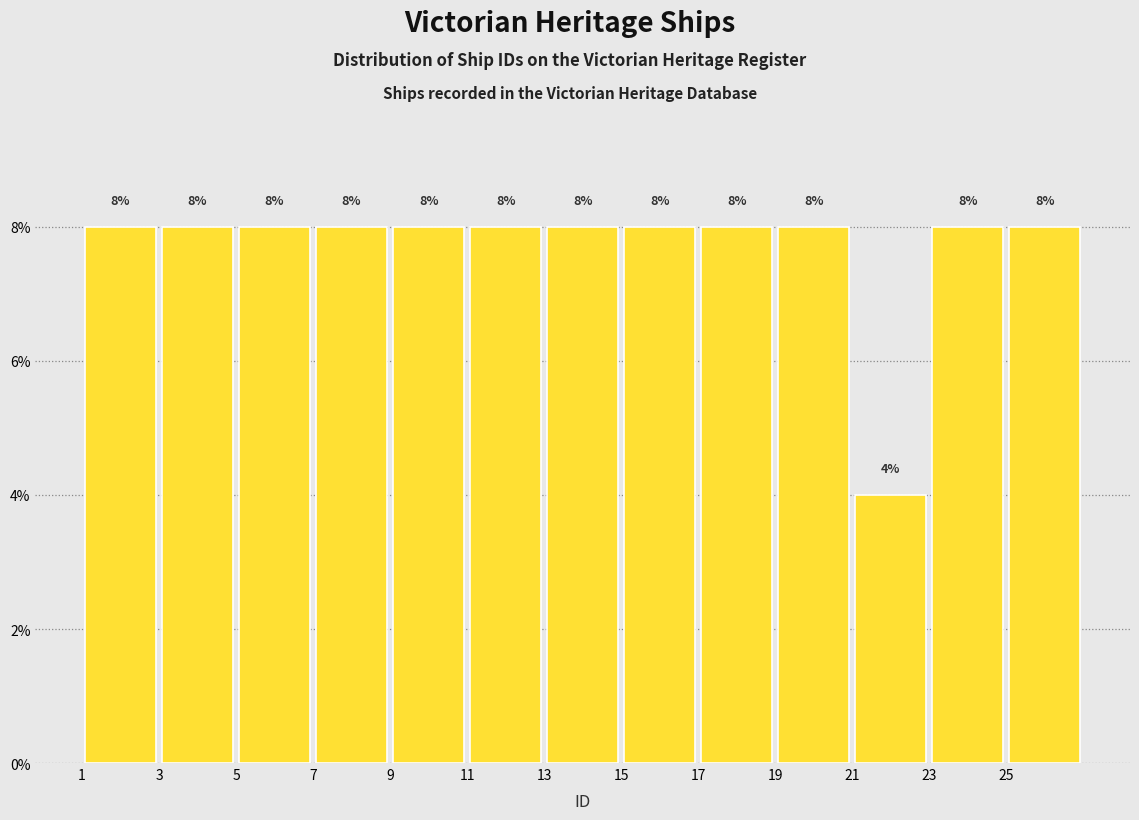

What is the height of the bar covering 11 to 13 on the x-axis?

8